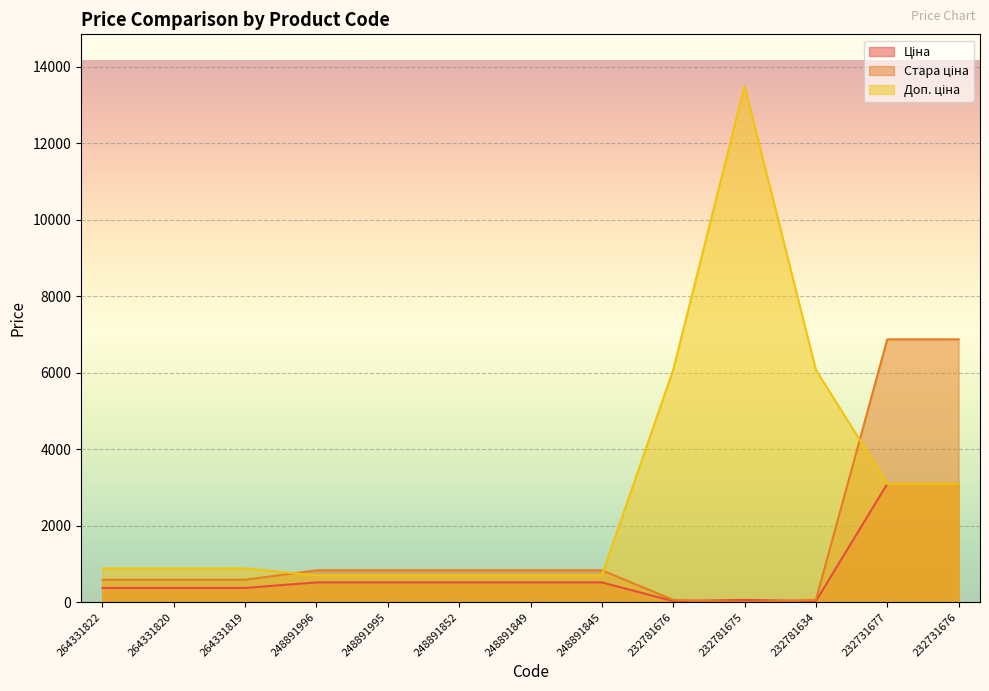

What is the sum of the Ціна values at 232731677 and 232731676?

6182.5